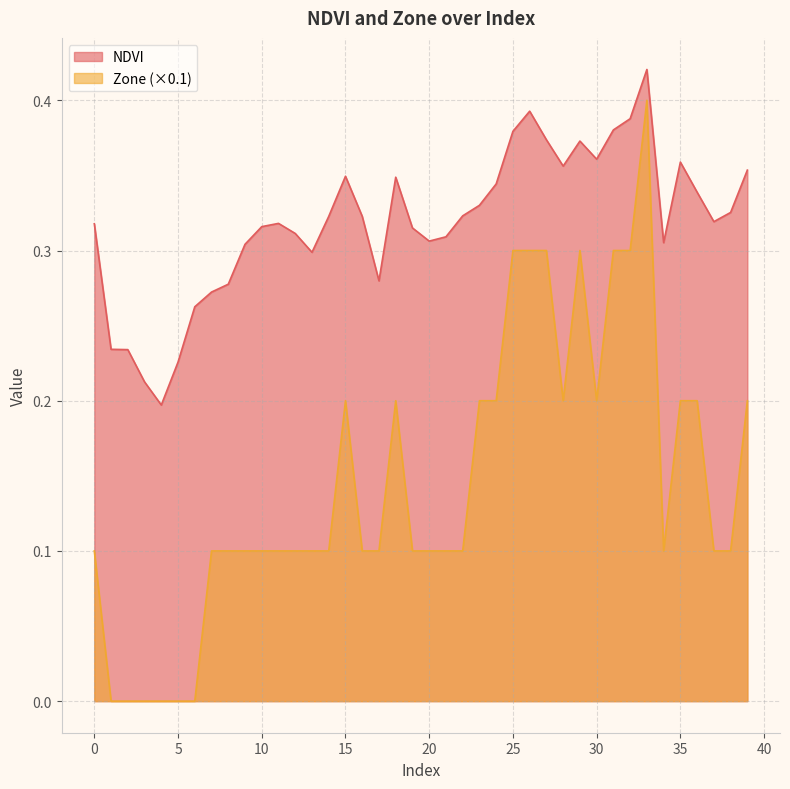

True or false: Zone has a value of 0.1 at 14.

True